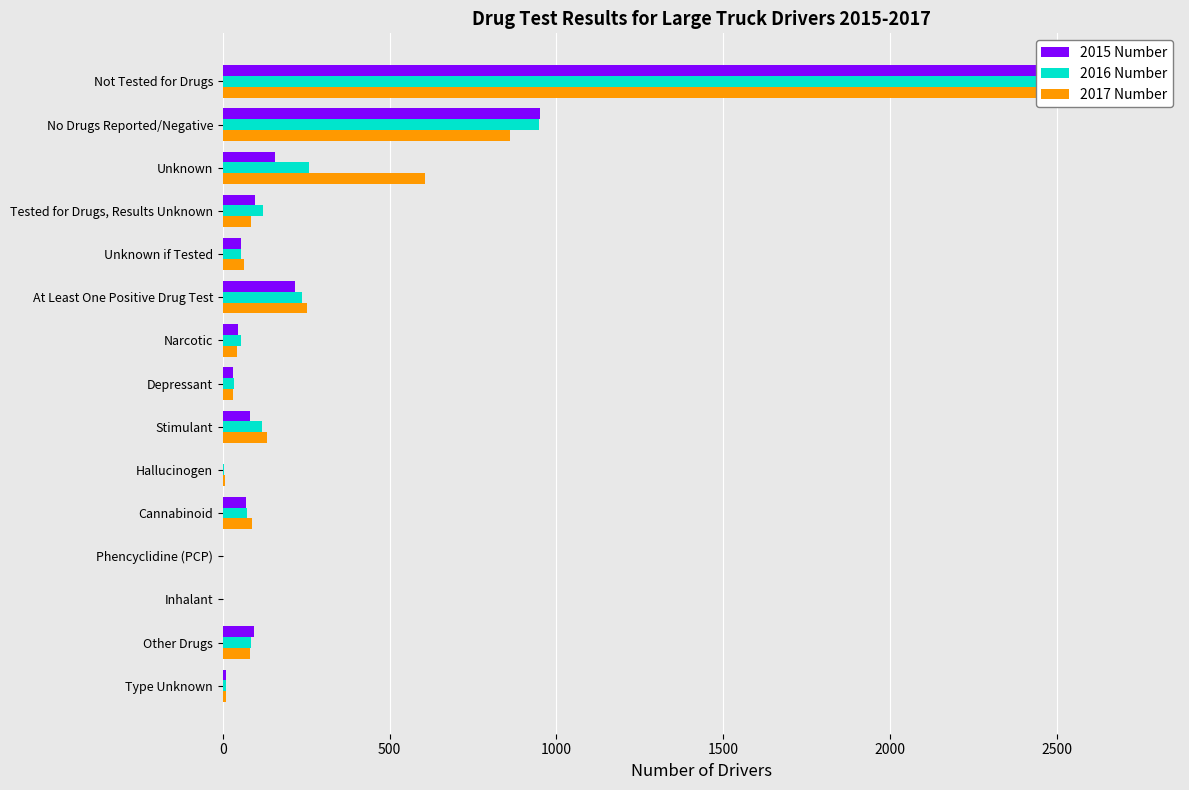

Which has a higher value, Other Drugs or Tested for Drugs, Results Unknown?

Tested for Drugs, Results Unknown